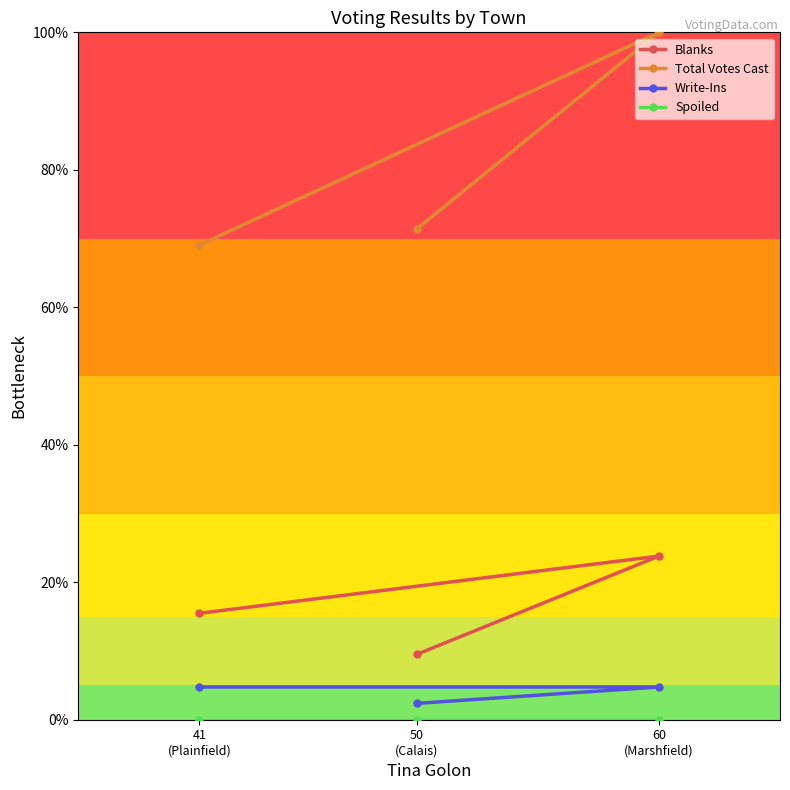

Which label corresponds to the largest value in the chart?

60
(Marshfield)